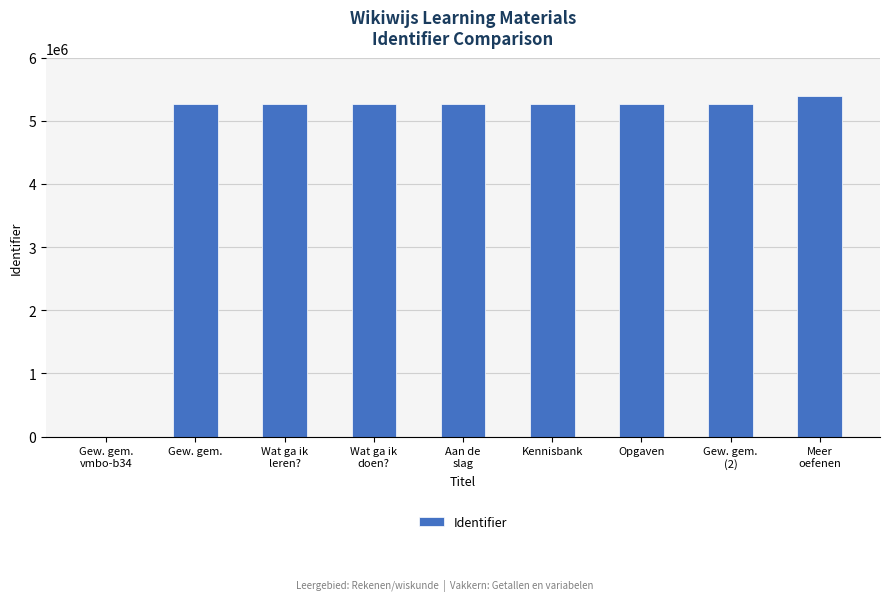

True or false: the data shows 1479741 at Opgaven.

False